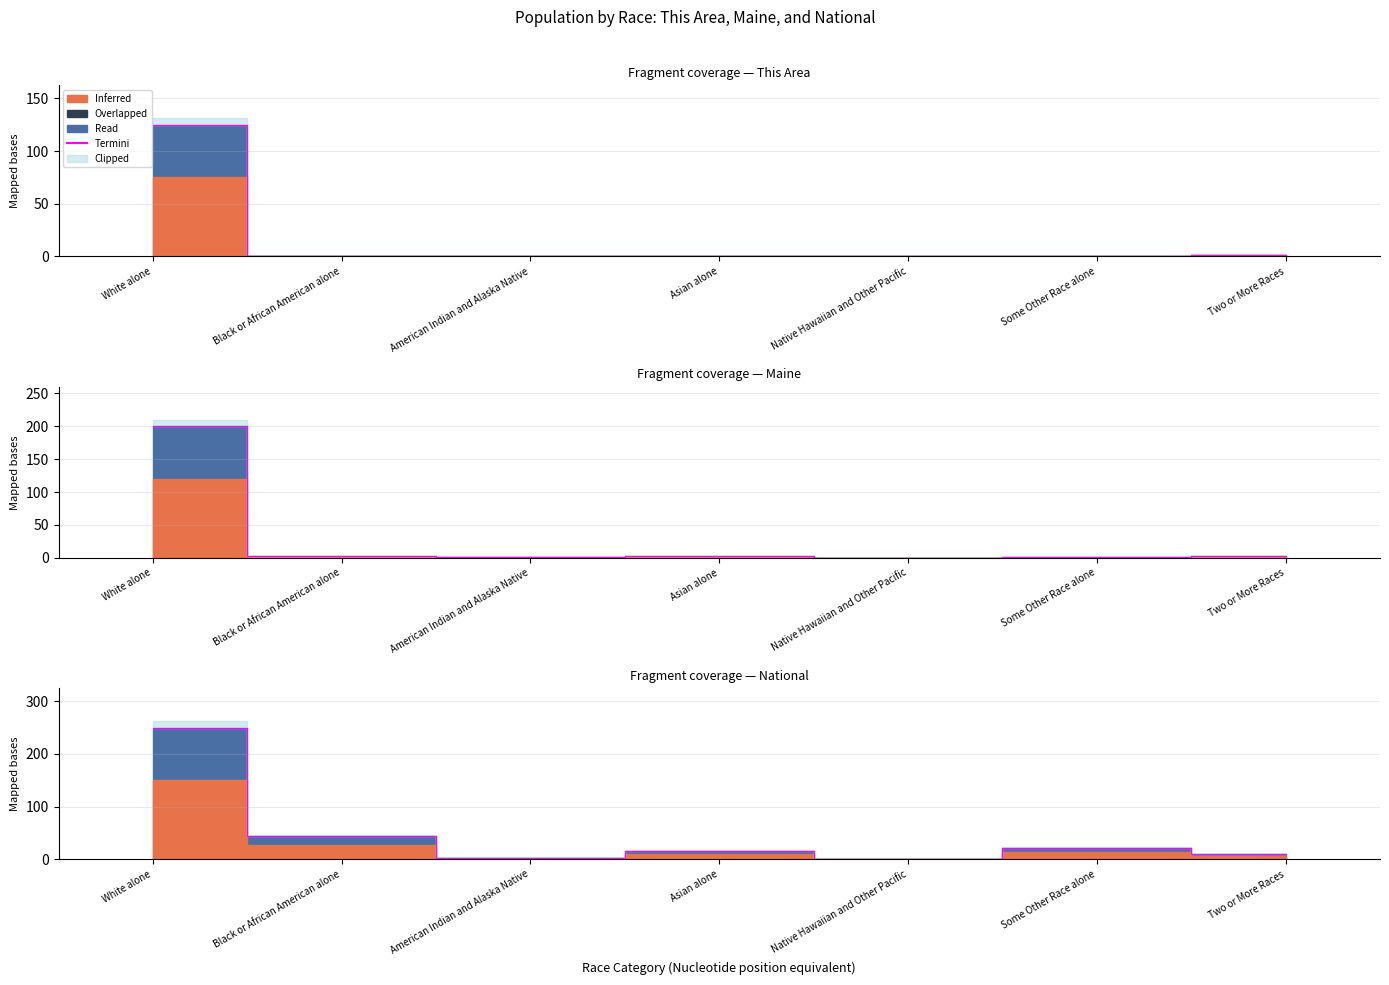

Reading right to left, list all the values displayed in this chart.

Two or More Races=10.1	Some Other Race alone=21.4	Native Hawaiian and Other Pacific=0.6	Asian alone=16.4	American Indian and Alaska Native=3.3	Black or African American alone=43.5	White alone=250.0